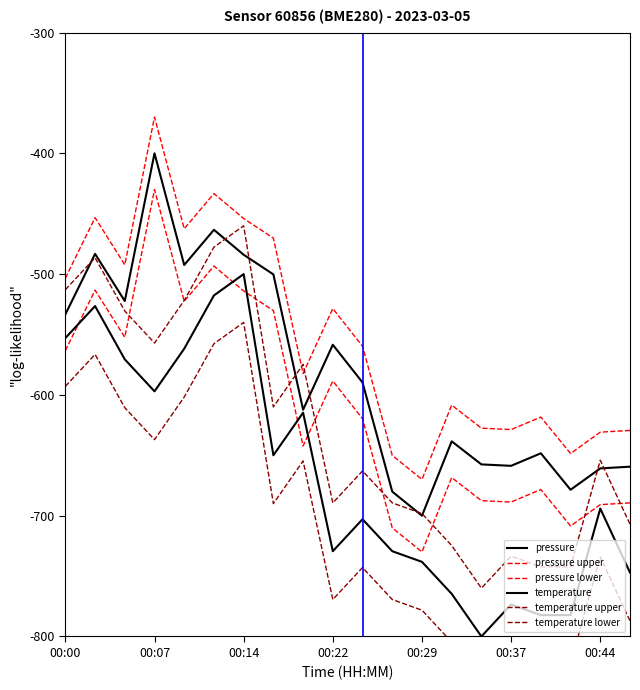

What is the total value across all series at 19?

-4219.5